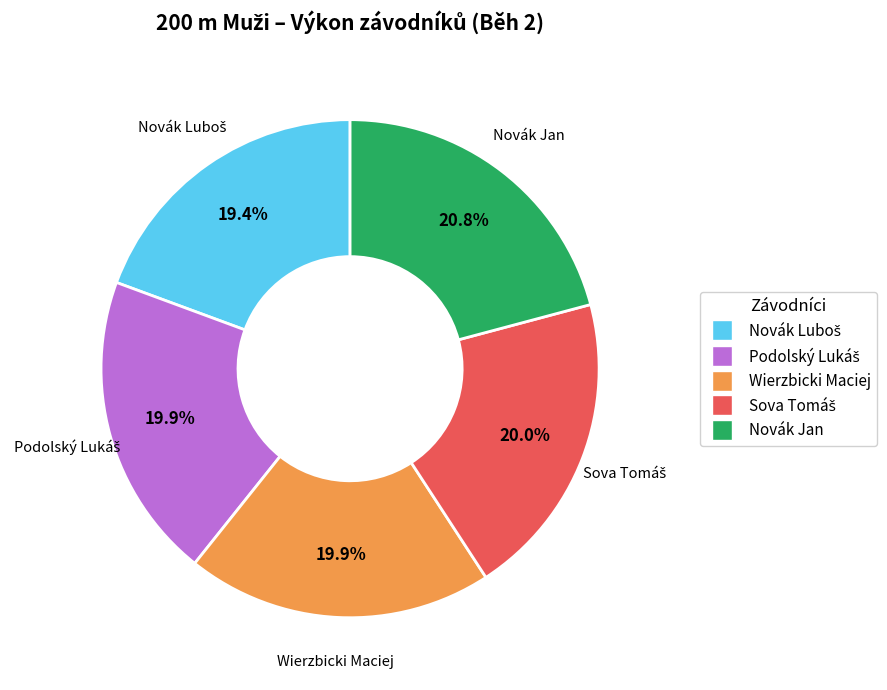

How many segments does this pie chart have?

5